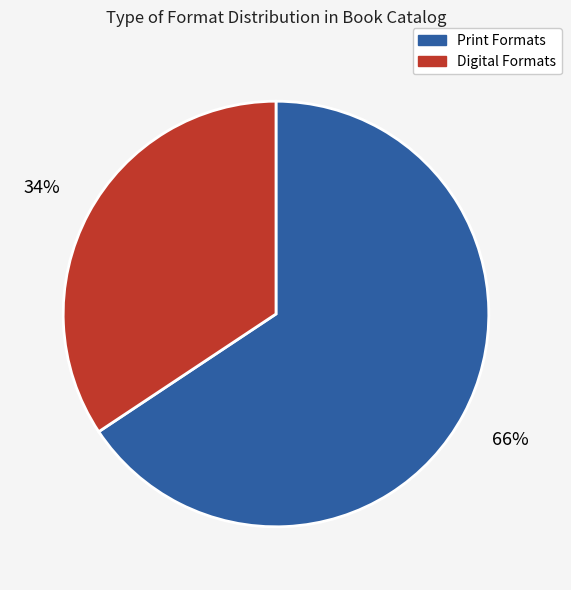

How many segments does this pie chart have?

2